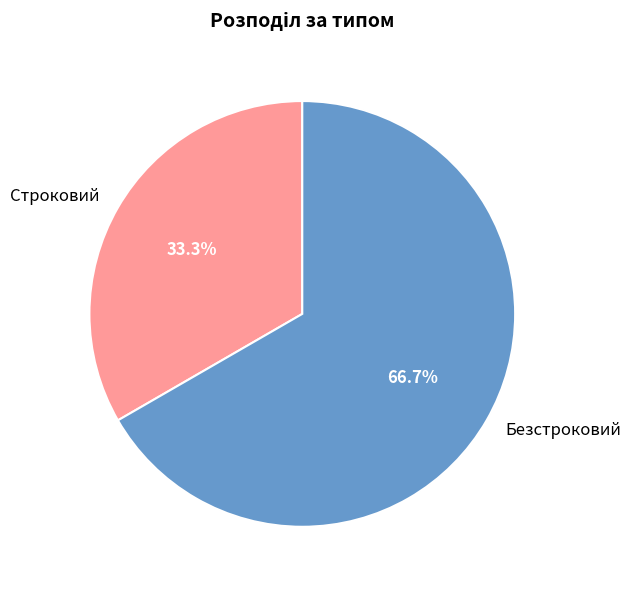

Does any single category account for the majority?

Yes